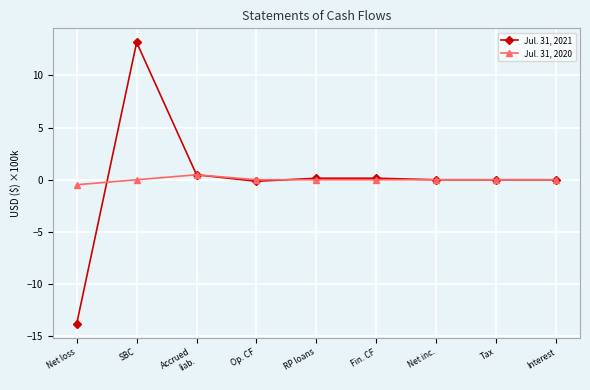

Which series has the largest range (max minus min)?

Jul. 31, 2021